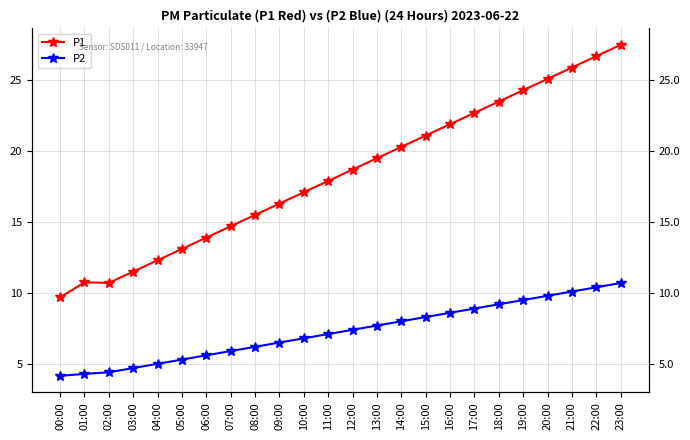

Is this an area chart (filled region under the line)?

No